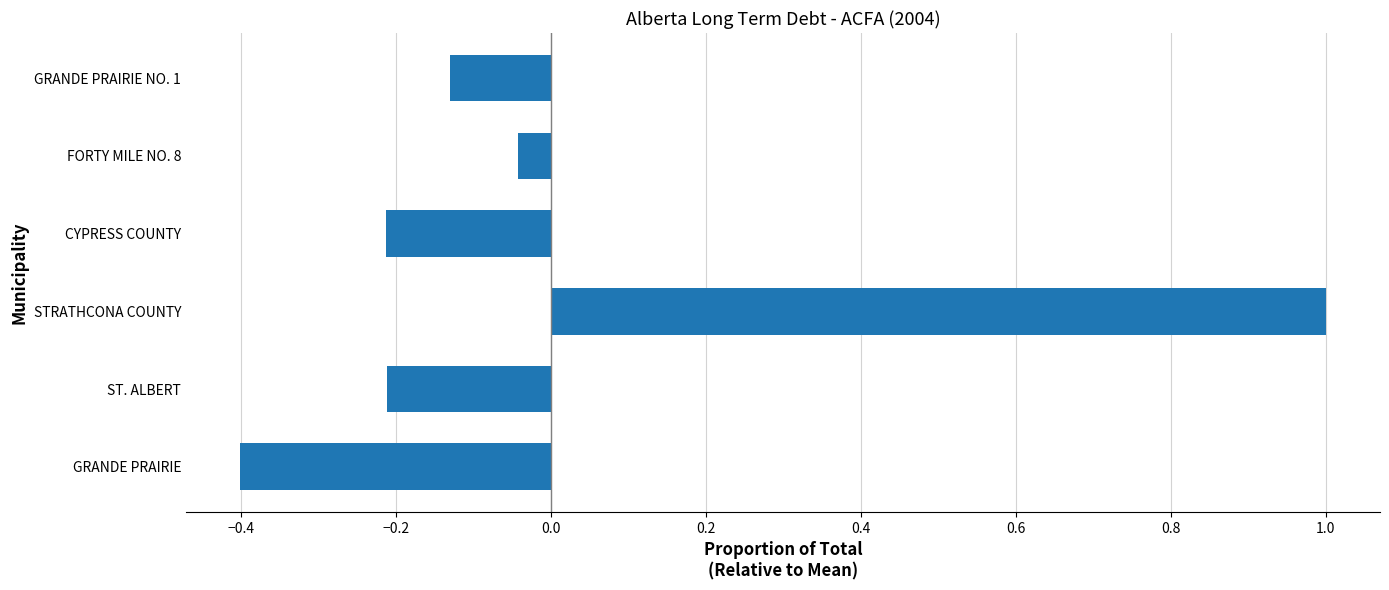

Which category has the highest value across all series?

STRATHCONA COUNTY